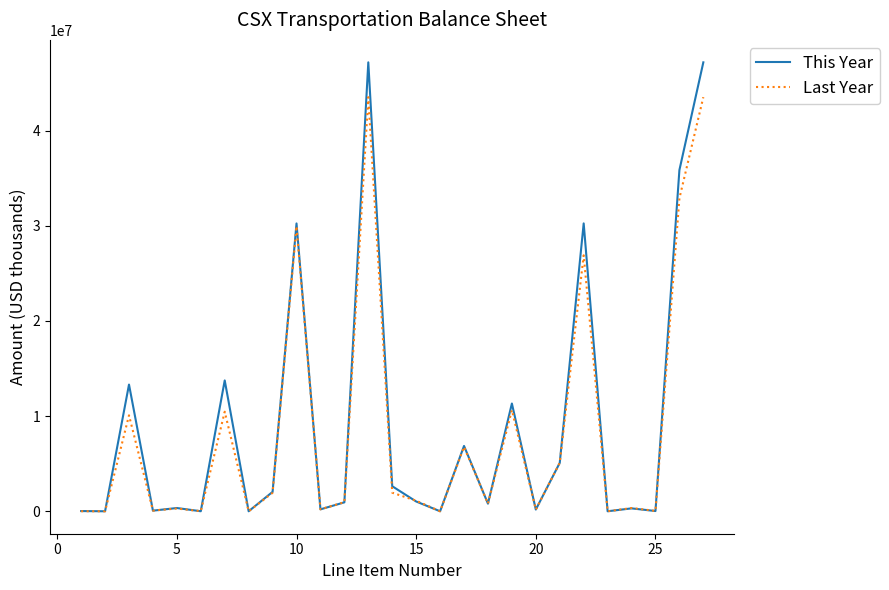

Which series has the largest range (max minus min)?

This Year